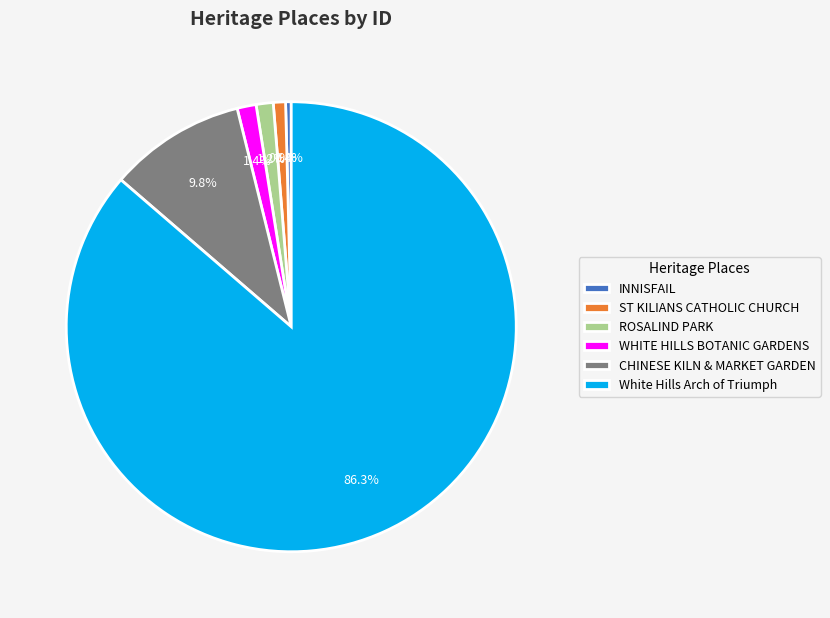

How many segments does this pie chart have?

6